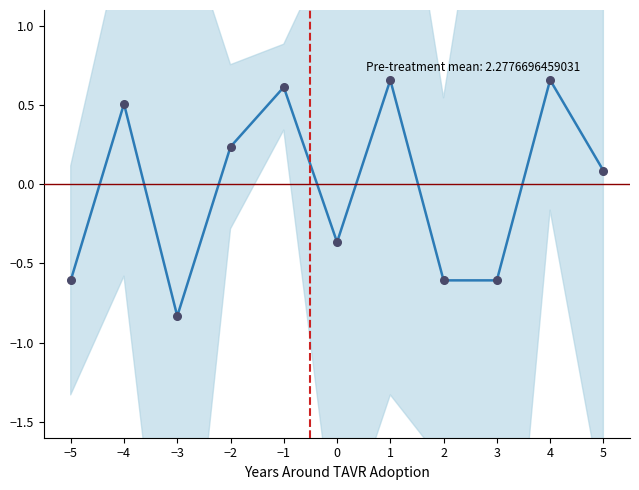

What is the value of the 11th point from the left?

0.1